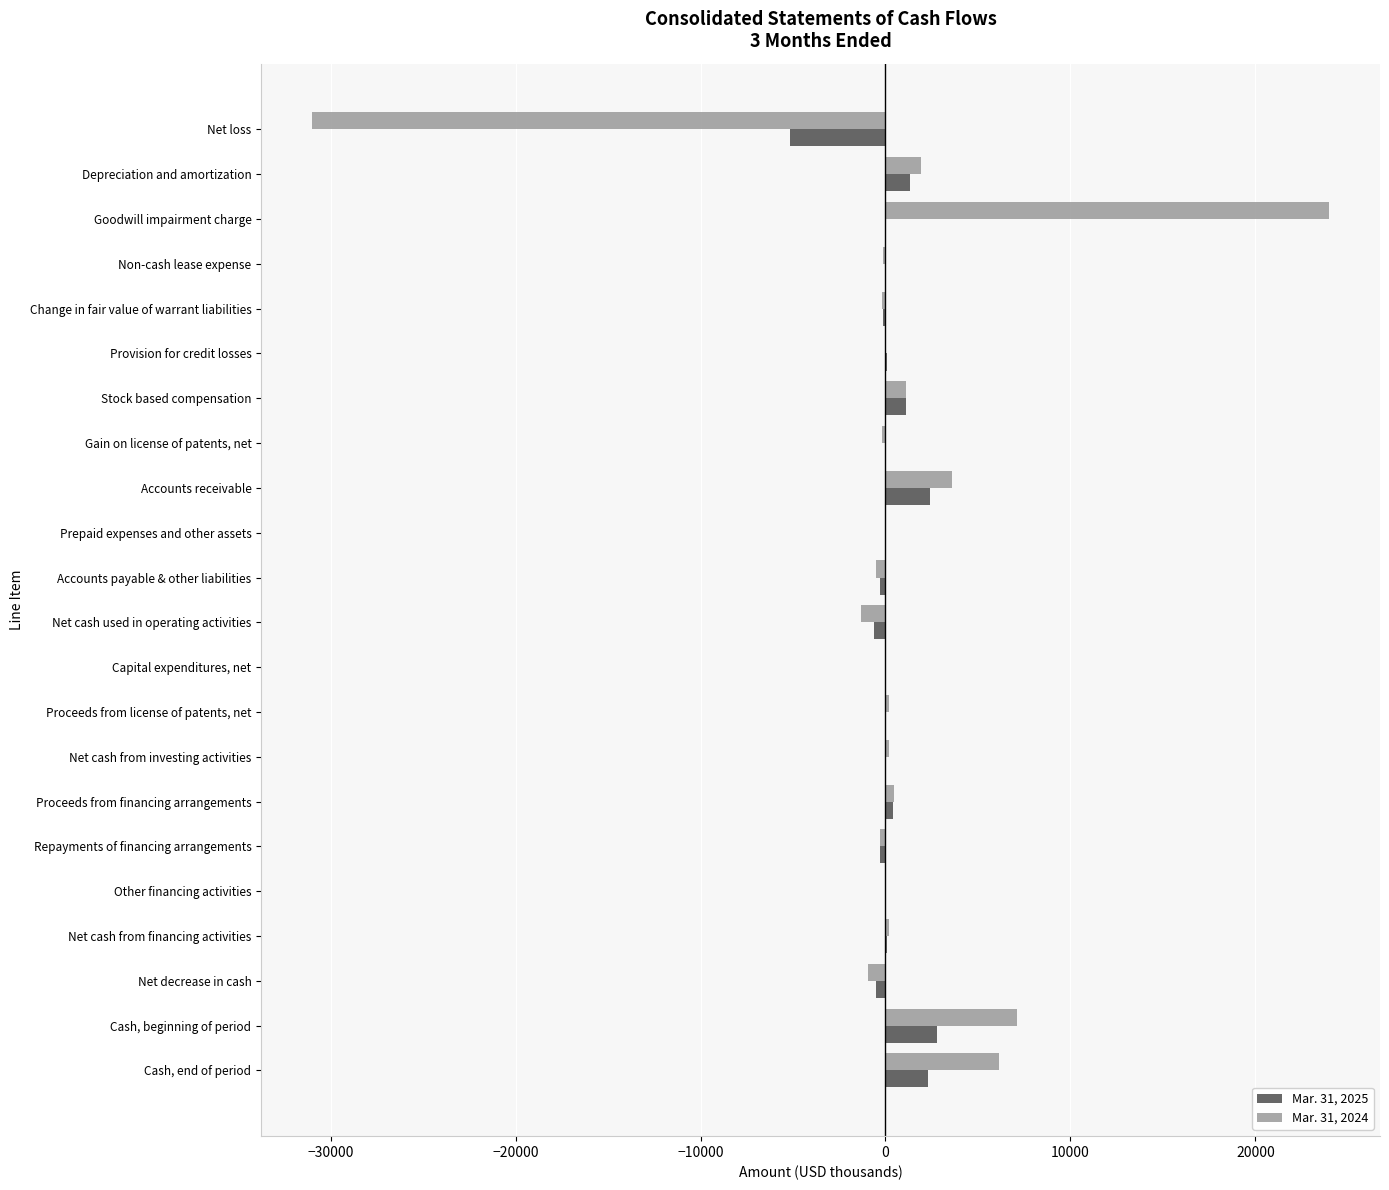

The value of Mar. 31, 2024 at Net loss is -31007. True or false?

True